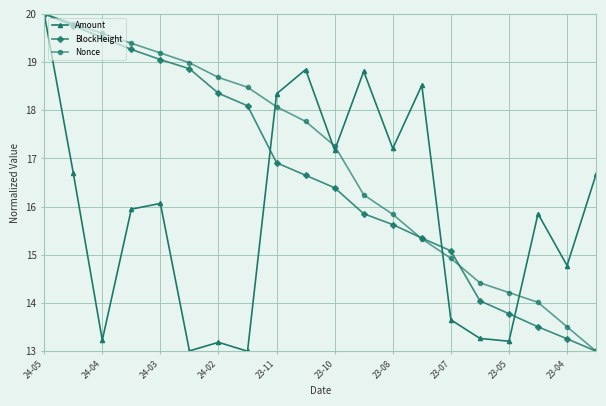

What is the average value of the Amount series?

15.9